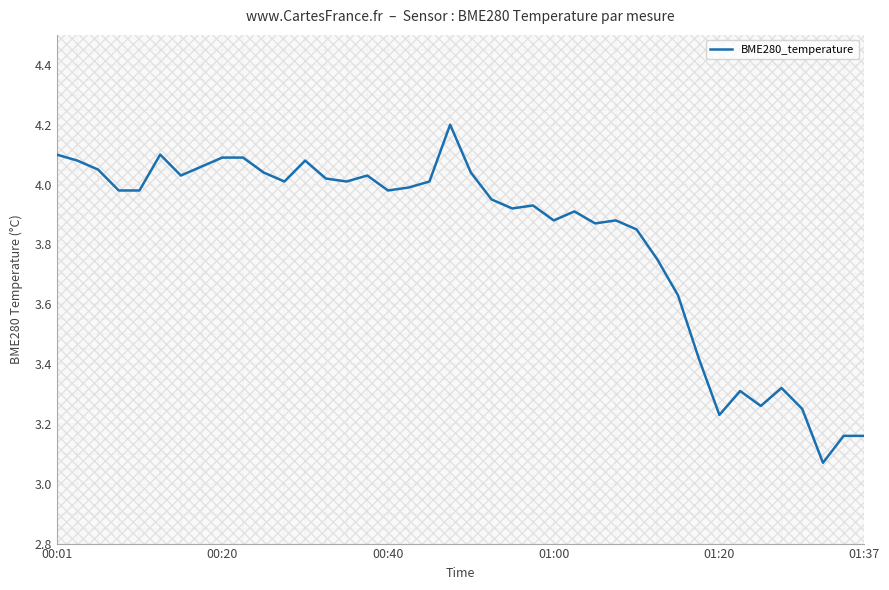

What is the maximum value shown in the chart?

4.2